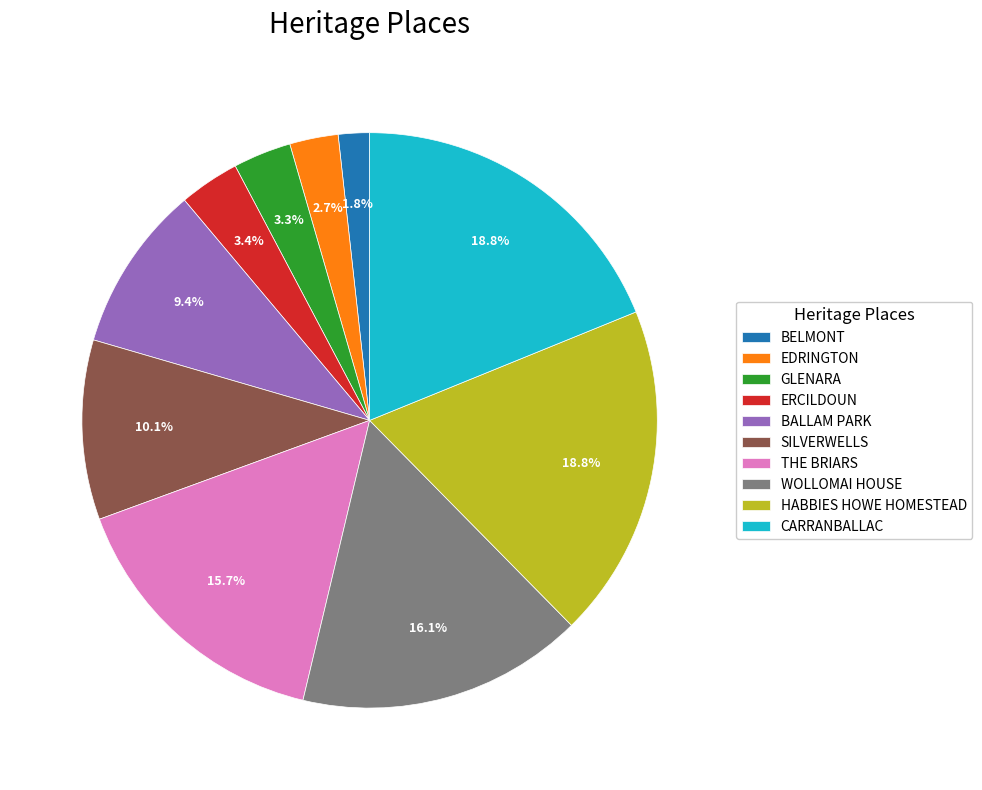

What percentage is the EDRINGTON slice, to the nearest percent?

3%